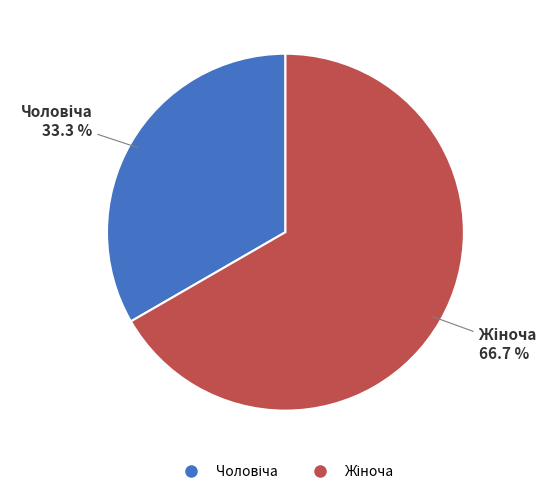

Is there a majority slice in this chart?

Yes